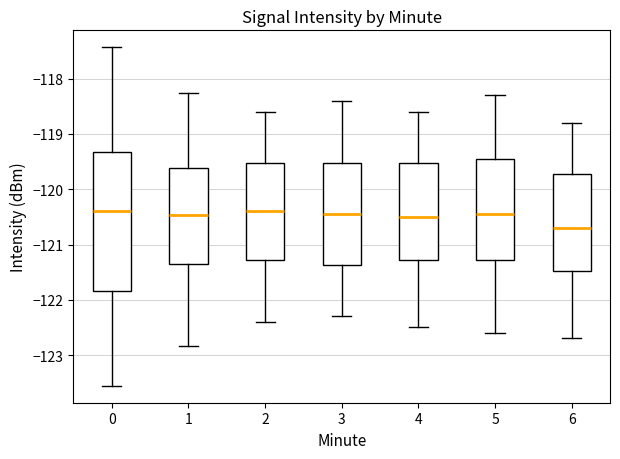

Which box is the tallest, from its lower edge to its upper edge?

0